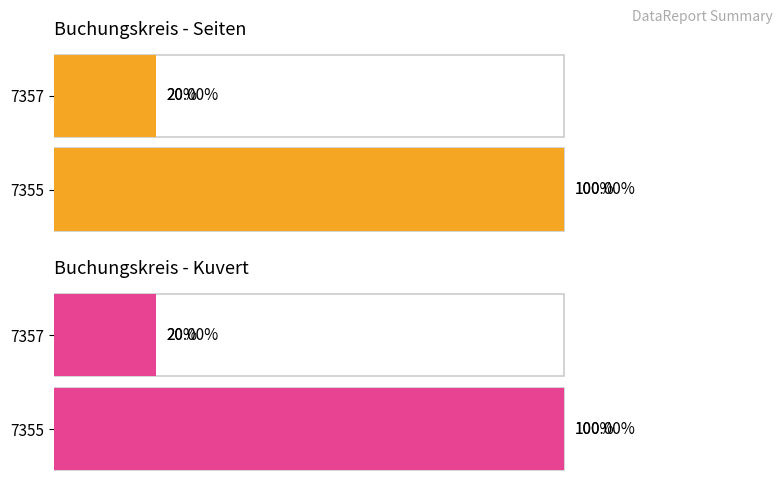

Rank the categories by Kuvert value from lowest to highest.

7357, 7355